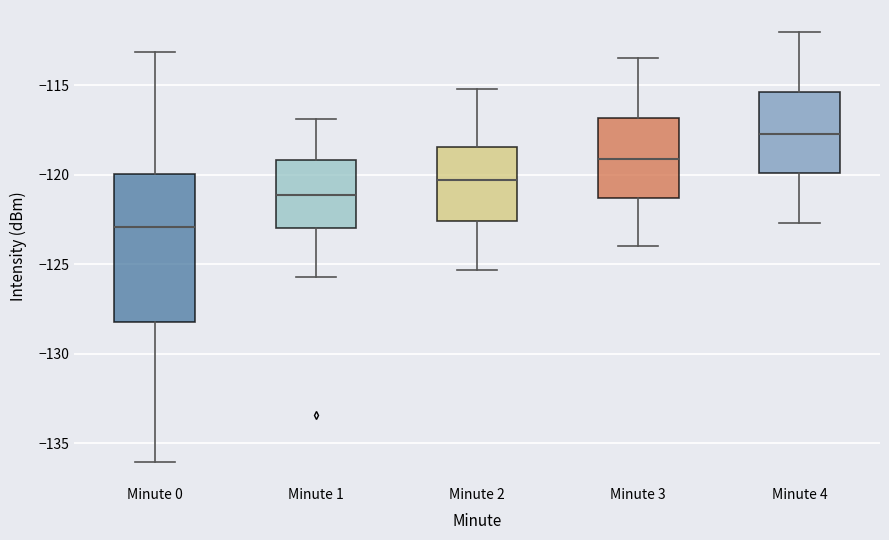

Reading left to right, read every box against the y-axis: the position of its median line, the range the box covers, and the ends of its whiskers. The values are not printed on the chart, so give them approximately, as read against the axis.

Minute 0: median -123.0, box -128.0 to -120.0, whiskers -136.0 to -113.0
Minute 1: median -121.0, box -123.0 to -119.0, whiskers -125.5 to -117.0
Minute 2: median -120.5, box -122.5 to -118.5, whiskers -125.5 to -115.0
Minute 3: median -119.0, box -121.5 to -117.0, whiskers -124.0 to -113.5
Minute 4: median -117.5, box -120.0 to -115.5, whiskers -122.5 to -112.0